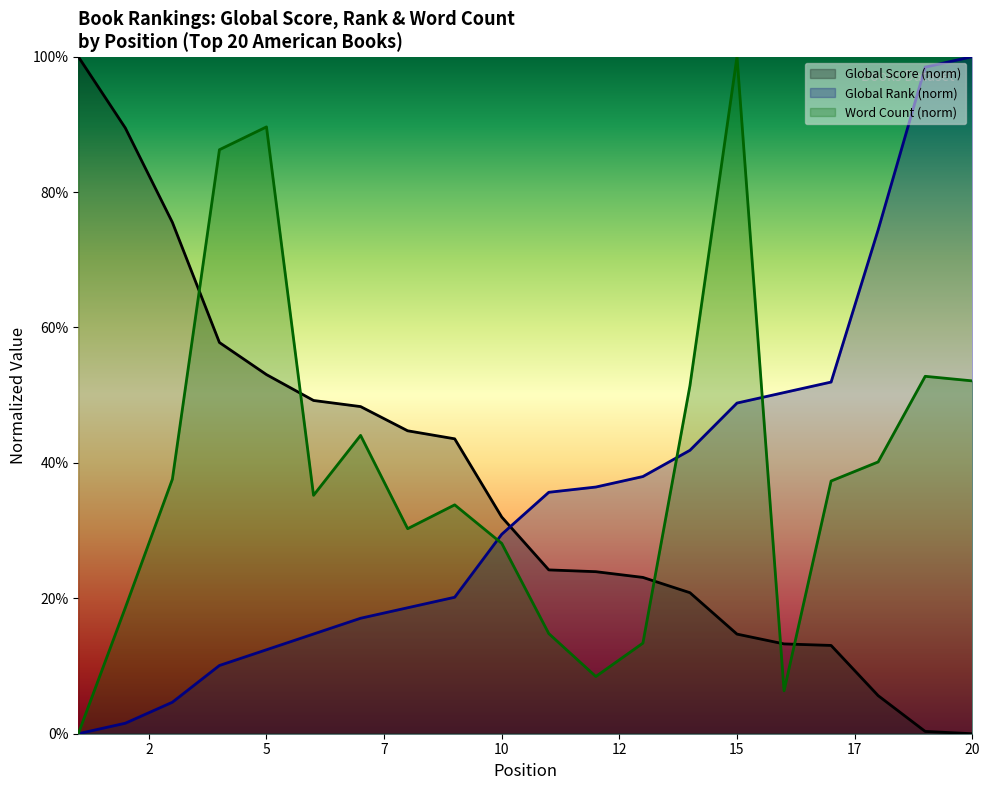

What is the sum of all Word Count values?

780.3